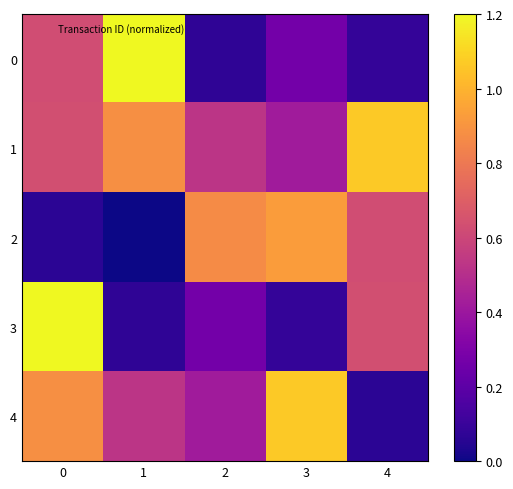

Rank the series at 0 from highest to lowest value.

3, 4, 1, 0, 2